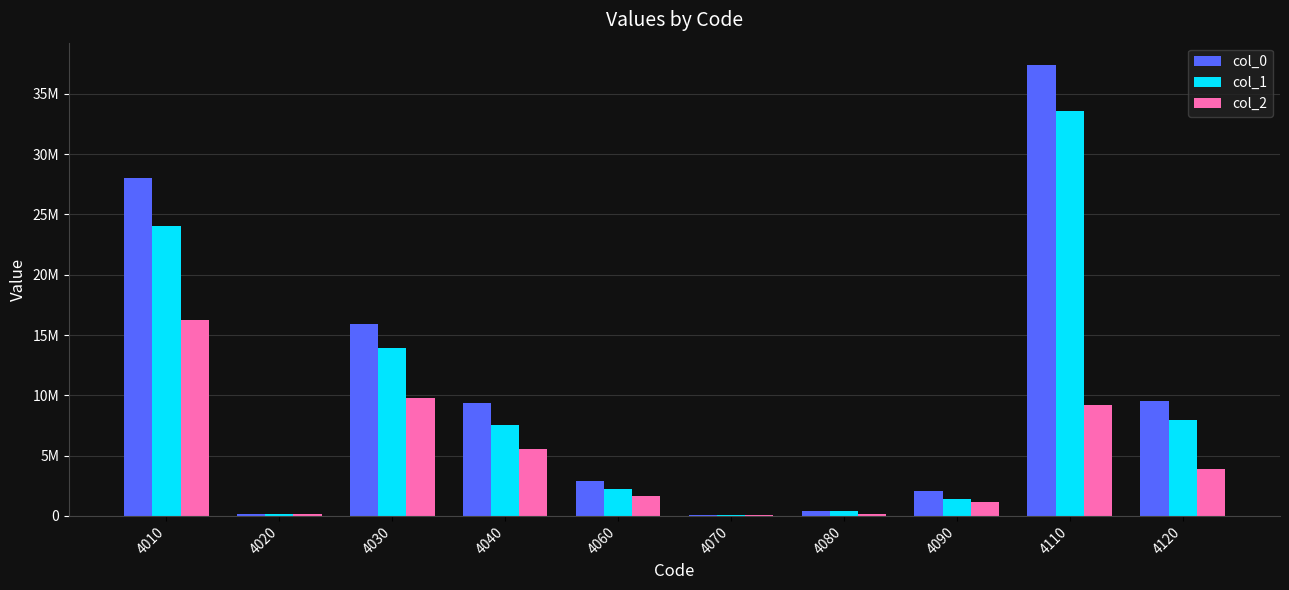

What is the difference between the col_0 values at 4090 and 4080?

1630973